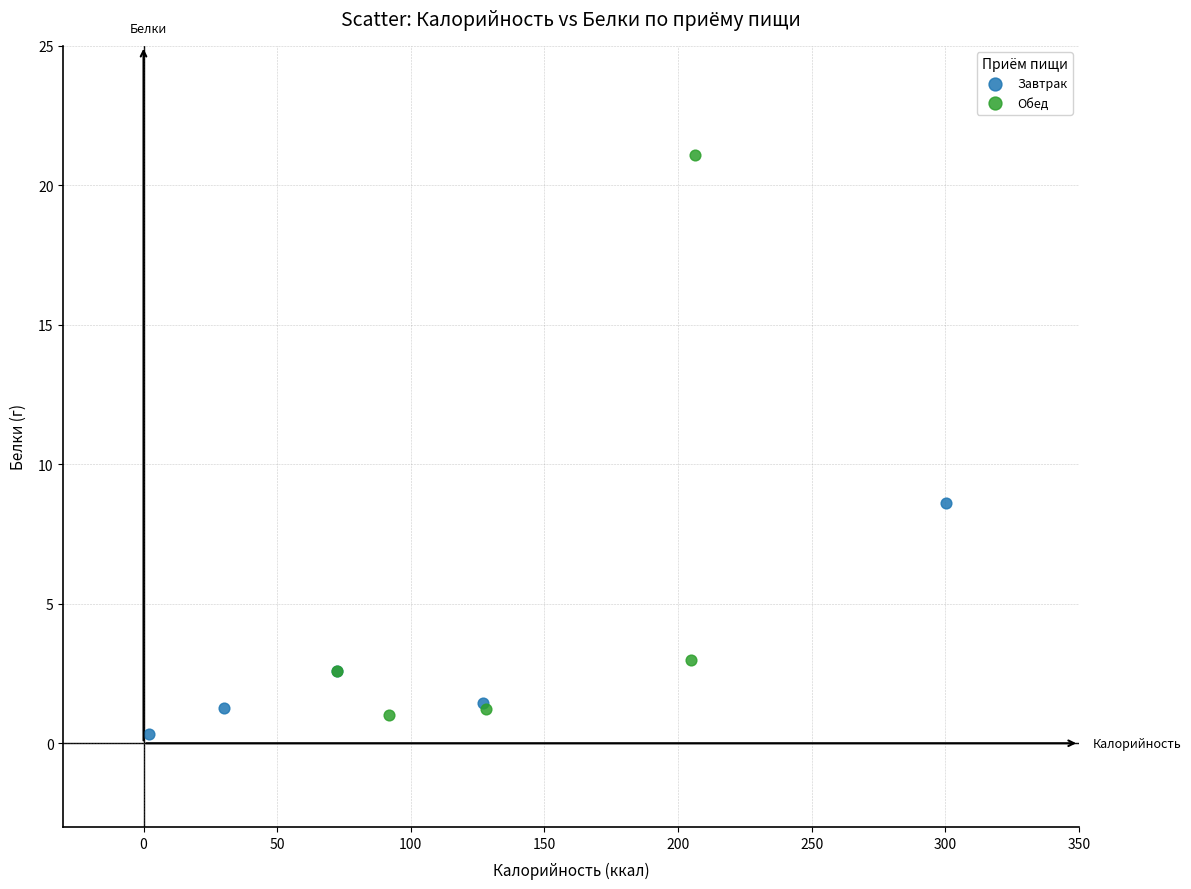

Which series contains the lowest Y value?

Завтрак